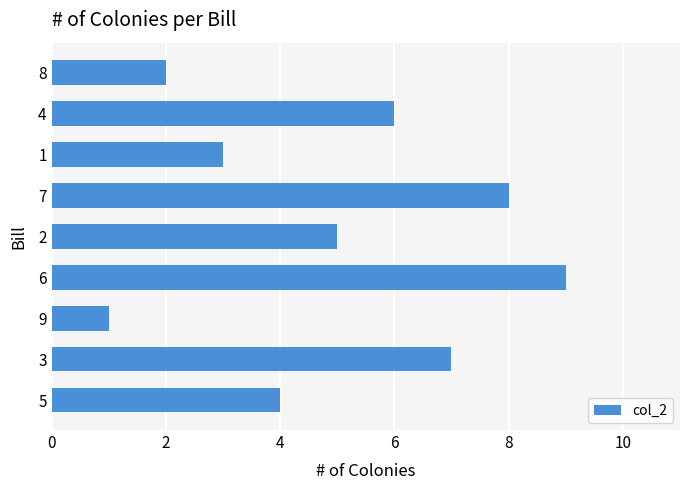

What is the difference between the second highest and minimum values?

7